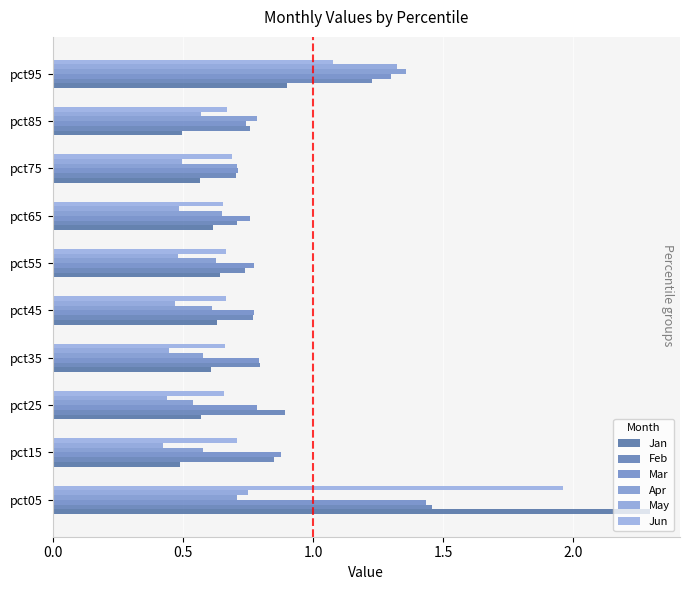

What are all the series names shown in the legend?

Jan, Feb, Mar, Apr, May, Jun